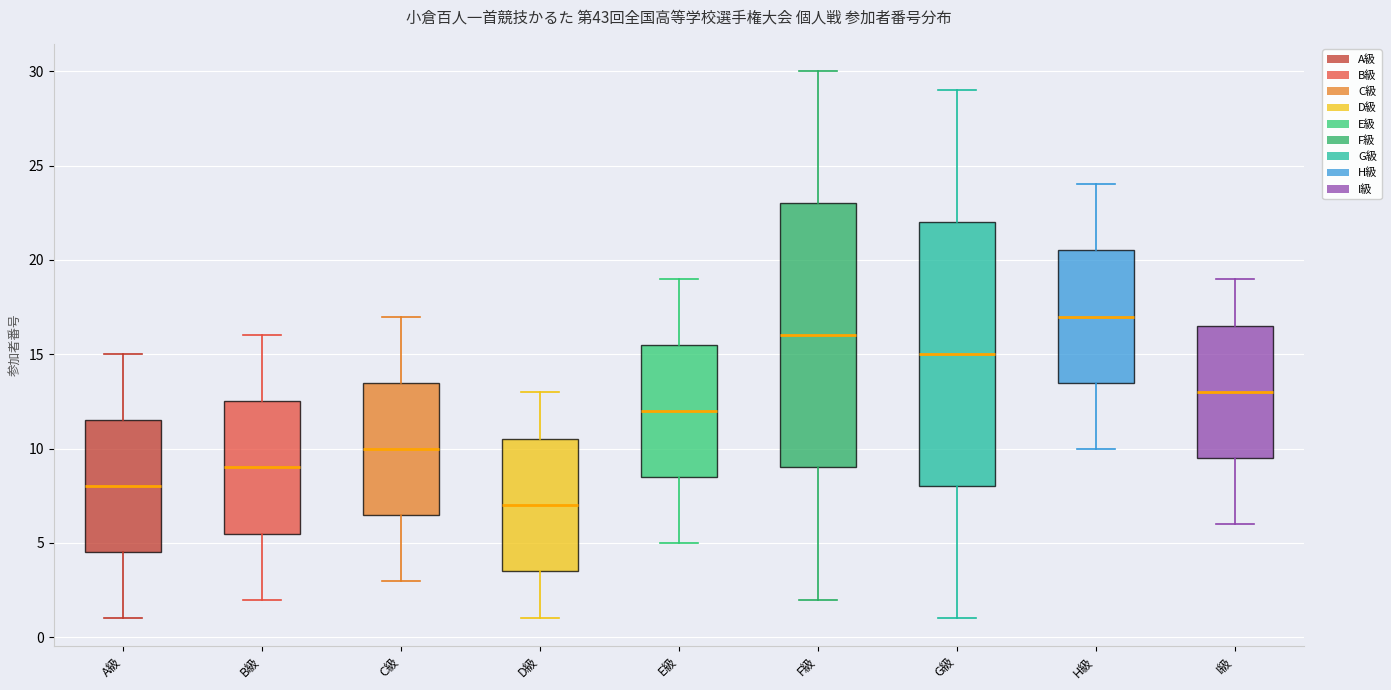

Reading left to right, transcribe this box plot: for each box, give where its median line is, the range the box spans, and where its two whiskers end, as read against the y-axis. The values are not printed on the chart, so give them approximately, as read against the axis.

A級: median 8.0, box 4.5 to 11.5, whiskers 1.0 to 15.0
B級: median 9.0, box 5.5 to 12.5, whiskers 2.0 to 16.0
C級: median 10.0, box 6.5 to 13.5, whiskers 3.0 to 17.0
D級: median 7.0, box 3.5 to 10.5, whiskers 1.0 to 13.0
E級: median 12.0, box 8.5 to 15.5, whiskers 5.0 to 19.0
F級: median 16.0, box 9.0 to 23.0, whiskers 2.0 to 30.0
G級: median 15.0, box 8.0 to 22.0, whiskers 1.0 to 29.0
H級: median 17.0, box 13.5 to 20.5, whiskers 10.0 to 24.0
I級: median 13.0, box 9.5 to 16.5, whiskers 6.0 to 19.0